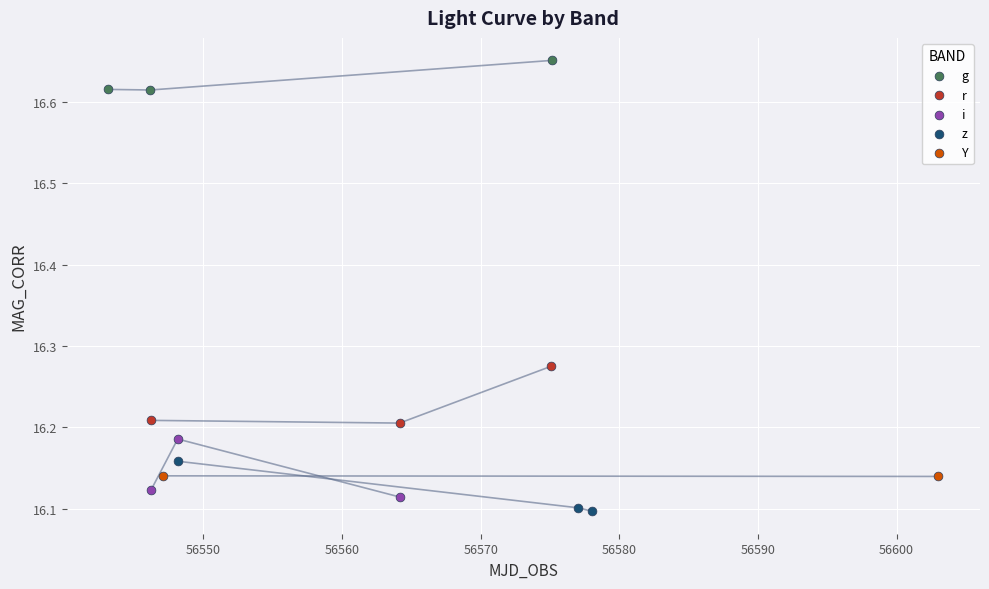

What are all the series names shown in the legend?

g, r, i, z, Y